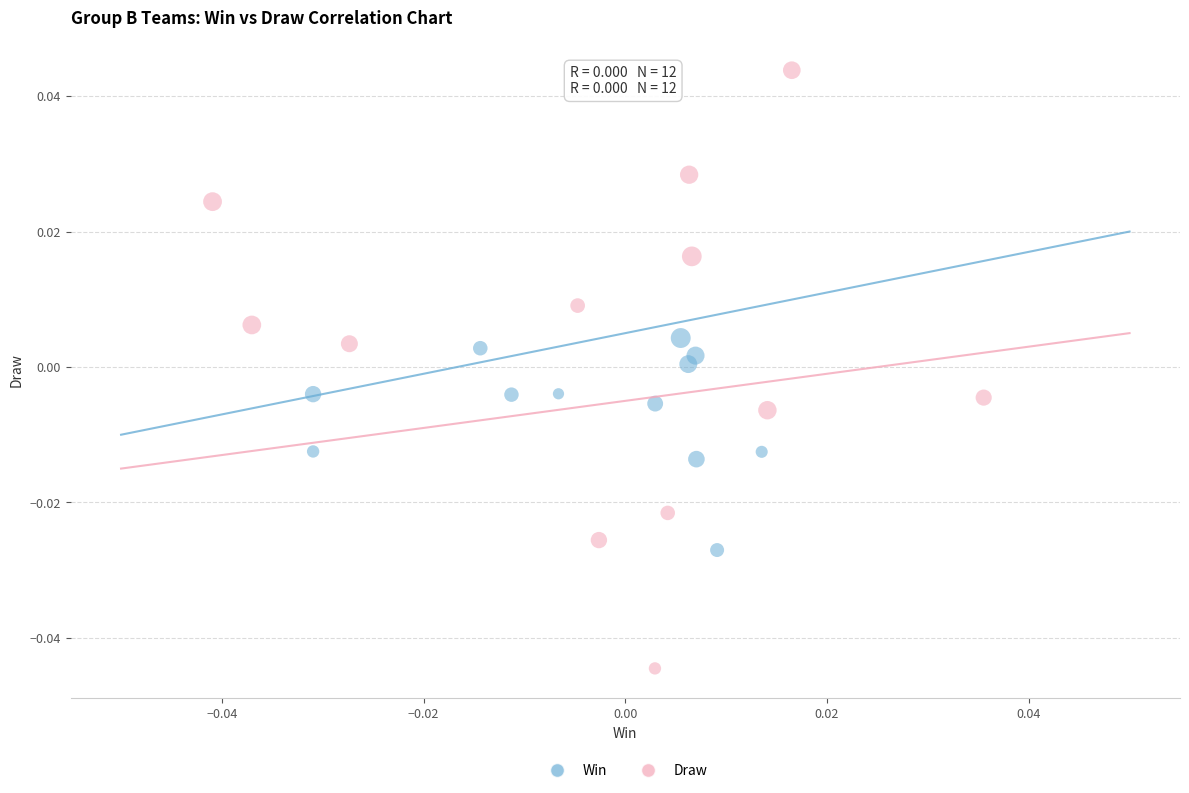

What are all the series names shown in the legend?

Win, Draw